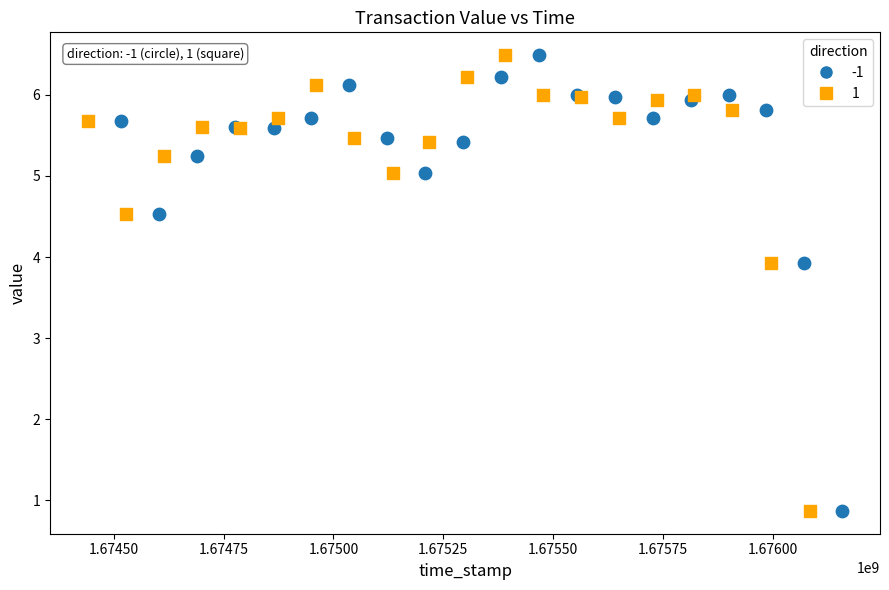

What are all the series names shown in the legend?

-1, 1